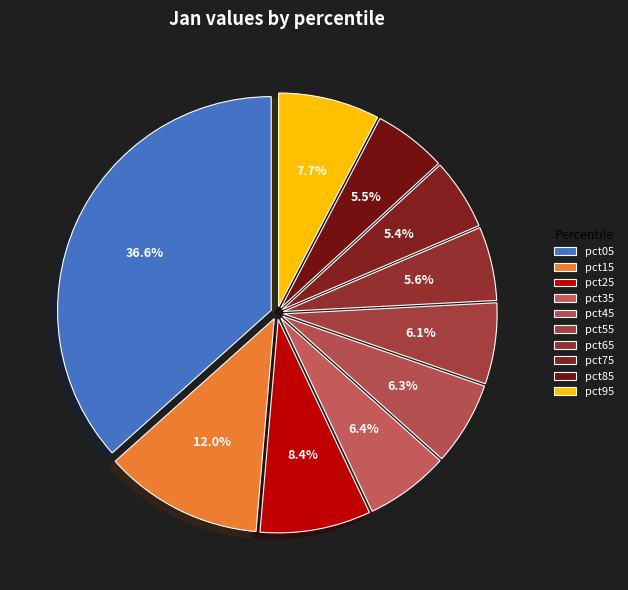

How many slices are in this pie chart?

10